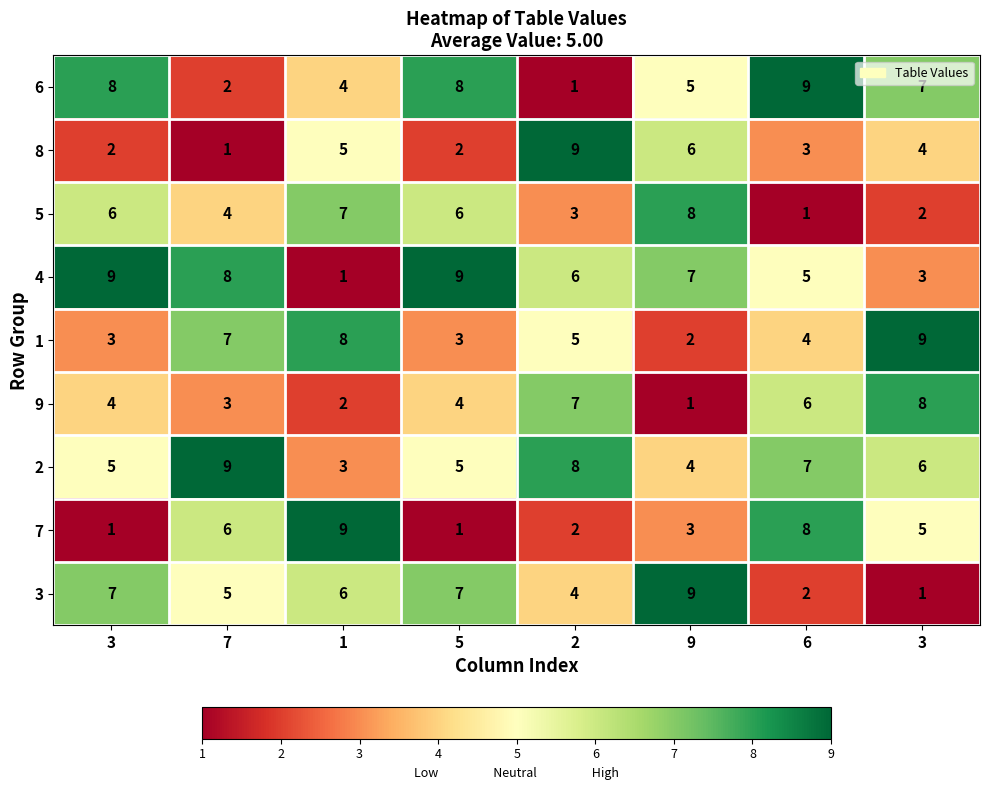

Reading left to right, transcribe all the data shown in this chart.

6: 3=8	7=2	1=4	5=8	2=1	9=5	6=9	3=7
8: 3=2	7=1	1=5	5=2	2=9	9=6	6=3	3=4
5: 3=6	7=4	1=7	5=6	2=3	9=8	6=1	3=2
4: 3=9	7=8	1=1	5=9	2=6	9=7	6=5	3=3
1: 3=3	7=7	1=8	5=3	2=5	9=2	6=4	3=9
9: 3=4	7=3	1=2	5=4	2=7	9=1	6=6	3=8
2: 3=5	7=9	1=3	5=5	2=8	9=4	6=7	3=6
7: 3=1	7=6	1=9	5=1	2=2	9=3	6=8	3=5
3: 3=7	7=5	1=6	5=7	2=4	9=9	6=2	3=1